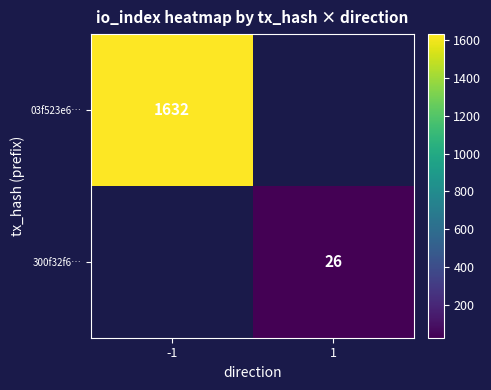

Which label corresponds to the smallest value in the chart?

1